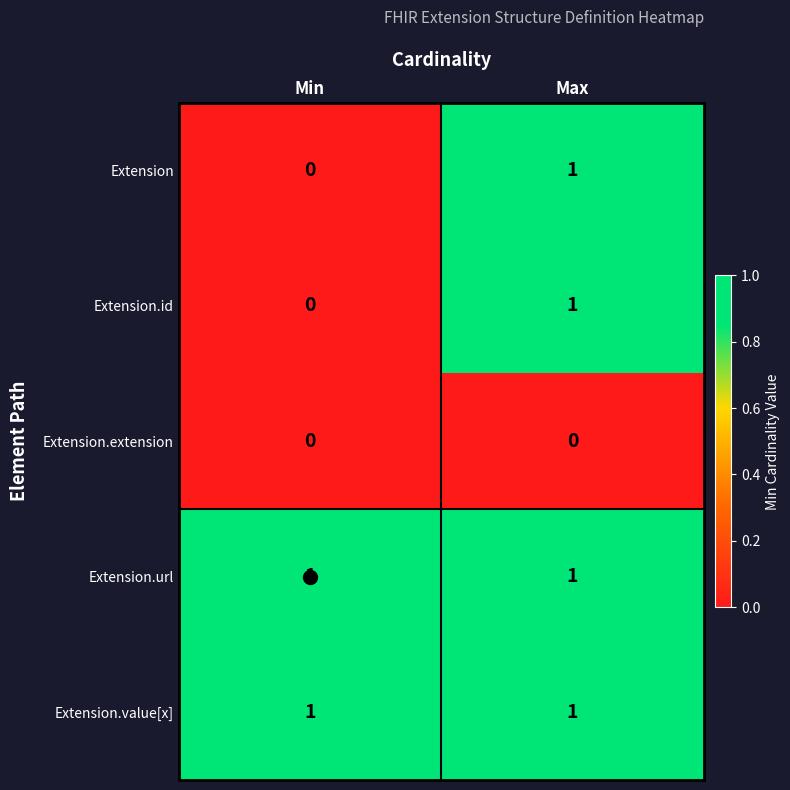

At which category is the sum across all series the highest?

Max